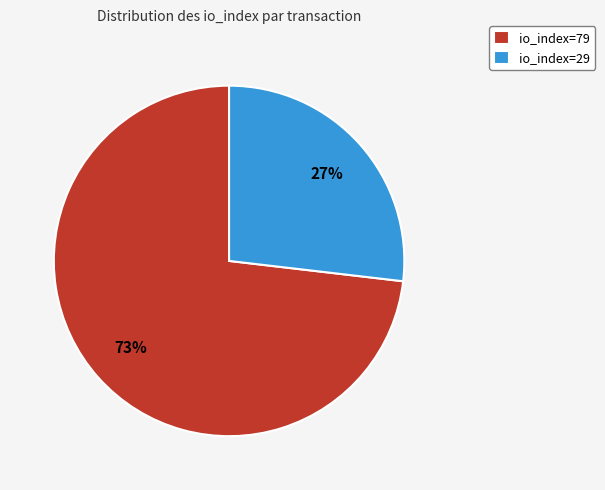

Is there any slice that represents more than half of the pie?

Yes